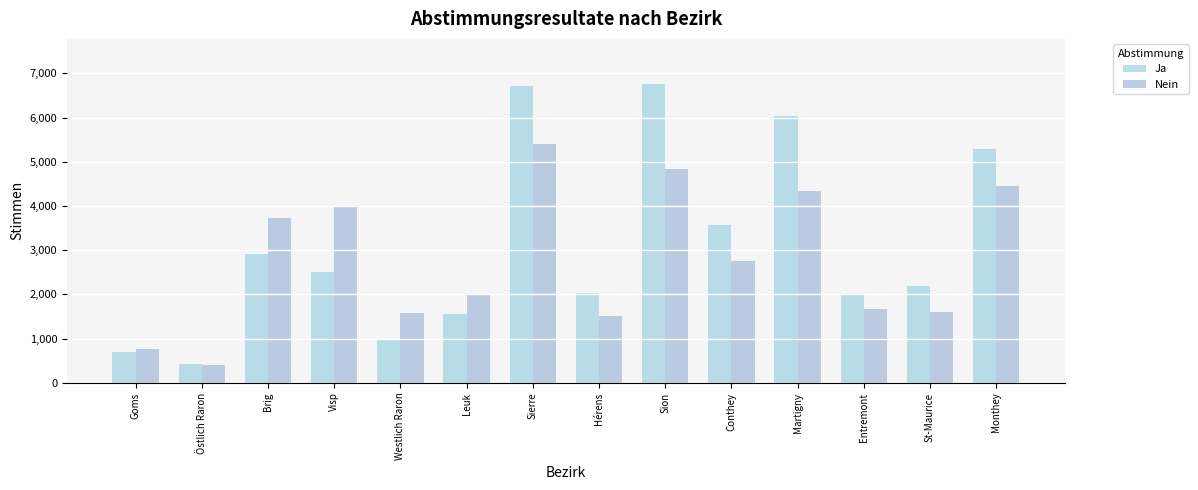

What is the maximum value shown in the chart?

6764